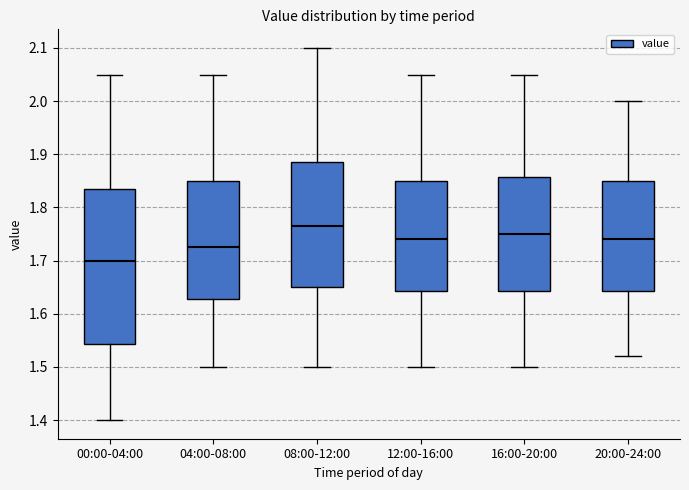

Reading left to right, read every box against the y-axis: the position of its median line, the range the box covers, and the ends of its whiskers. The values are not printed on the chart, so give them approximately, as read against the axis.

00:00-04:00: median 1.70, box 1.54 to 1.84, whiskers 1.40 to 2.05
04:00-08:00: median 1.73, box 1.63 to 1.85, whiskers 1.50 to 2.05
08:00-12:00: median 1.77, box 1.65 to 1.89, whiskers 1.50 to 2.10
12:00-16:00: median 1.74, box 1.64 to 1.85, whiskers 1.50 to 2.05
16:00-20:00: median 1.75, box 1.64 to 1.86, whiskers 1.50 to 2.05
20:00-24:00: median 1.74, box 1.64 to 1.85, whiskers 1.52 to 2.00